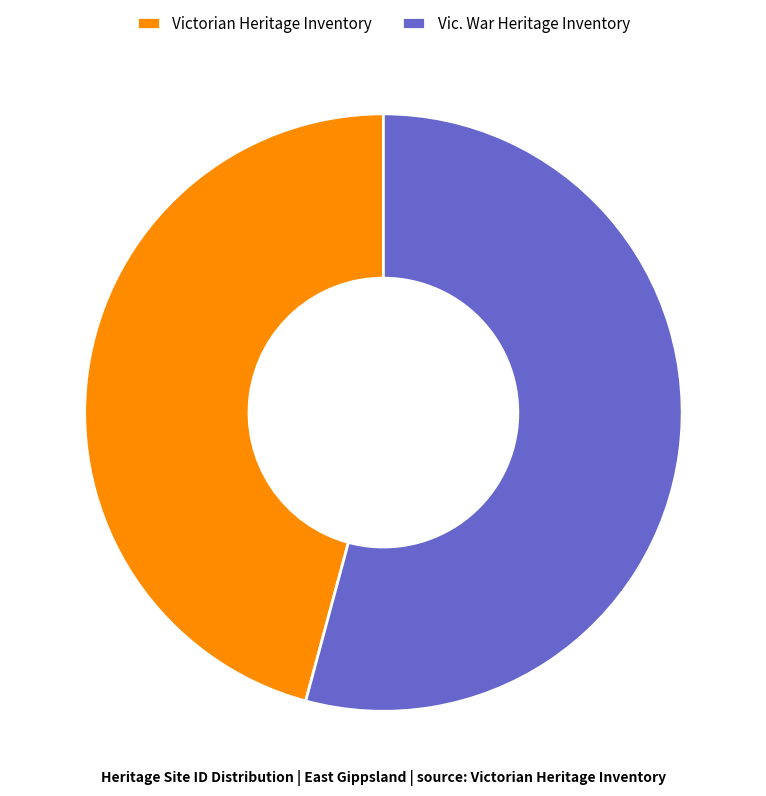

Does Vic. War Heritage Inventory represent more than half of the total?

Yes